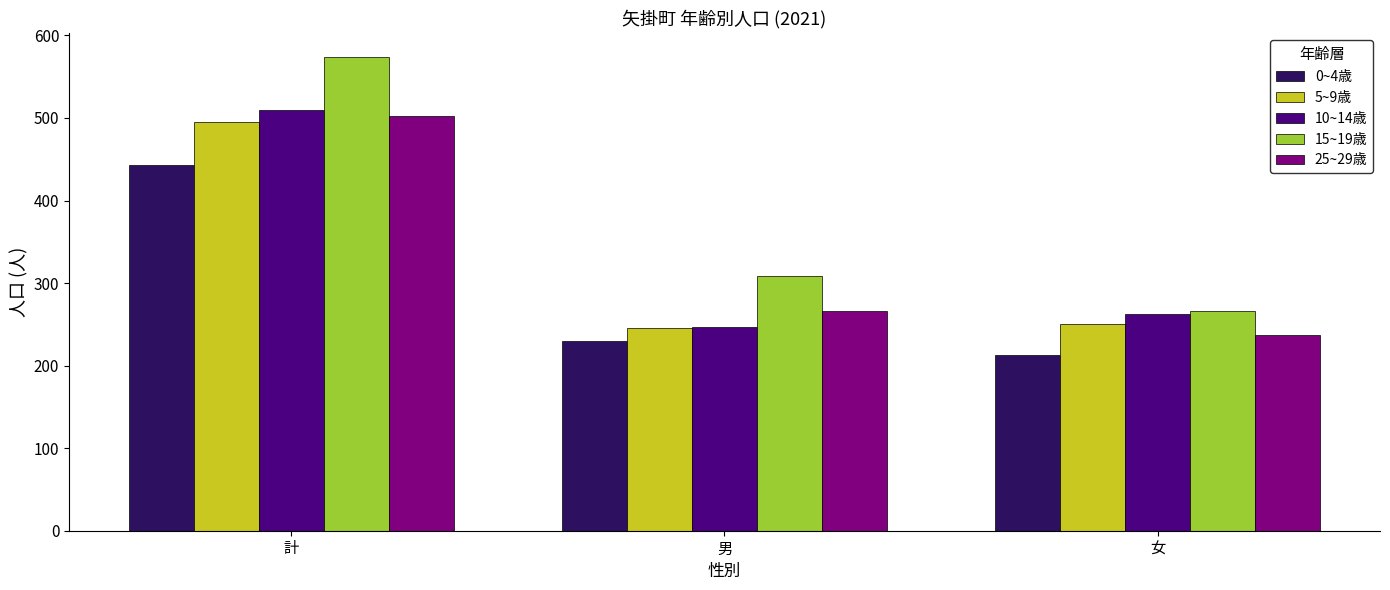

Which series has the largest total across all categories?

15~19歳